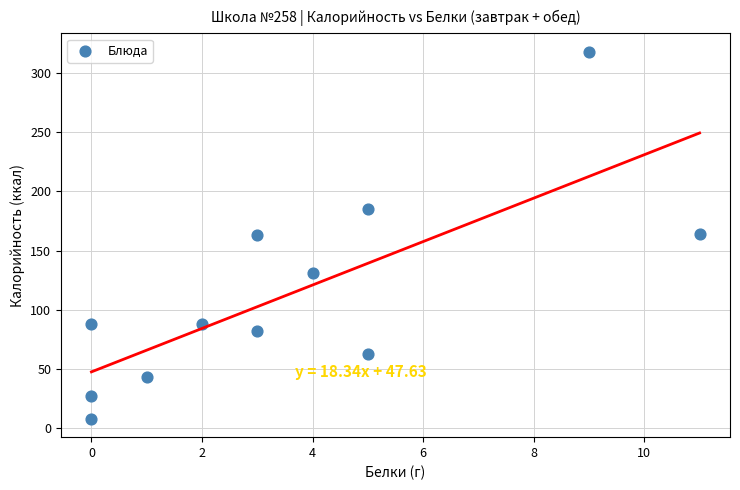

What is the range of Y values (max minus min)?

310